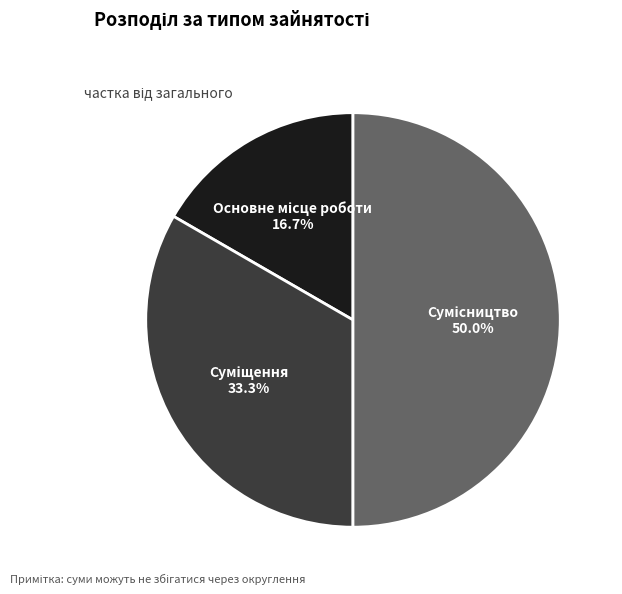

Which category has the smallest portion of the pie?

Основне місце роботи